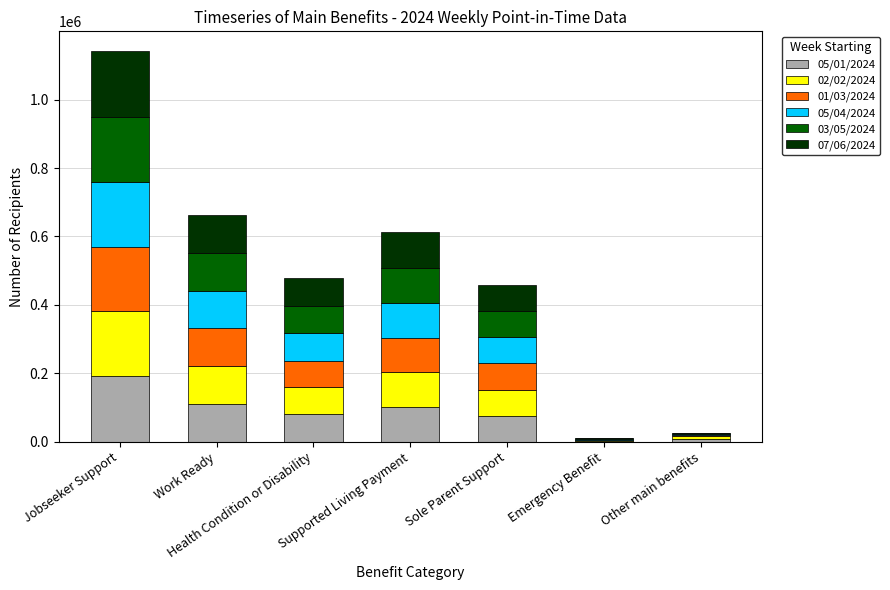

Which category has the highest value in the 05/01/2024 series?

Jobseeker Support